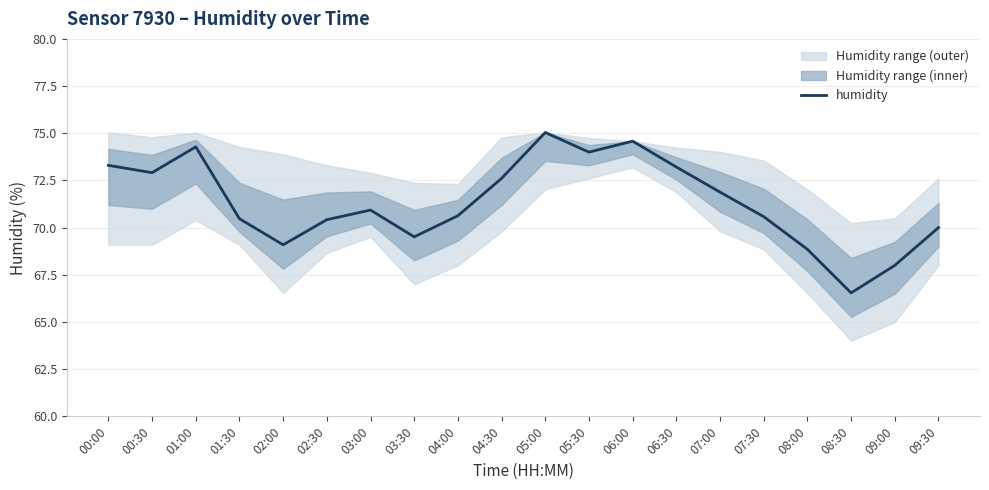

Reading right to left, extract all data points from this chart.

09:30=70.0	09:00=68.0	08:30=66.5	08:00=68.8	07:30=70.6	07:00=71.9	06:30=73.2	06:00=74.6	05:30=74.0	05:00=75.0	04:30=72.6	04:00=70.6	03:30=69.5	03:00=70.9	02:30=70.4	02:00=69.1	01:30=70.5	01:00=74.3	00:30=72.9	00:00=73.3